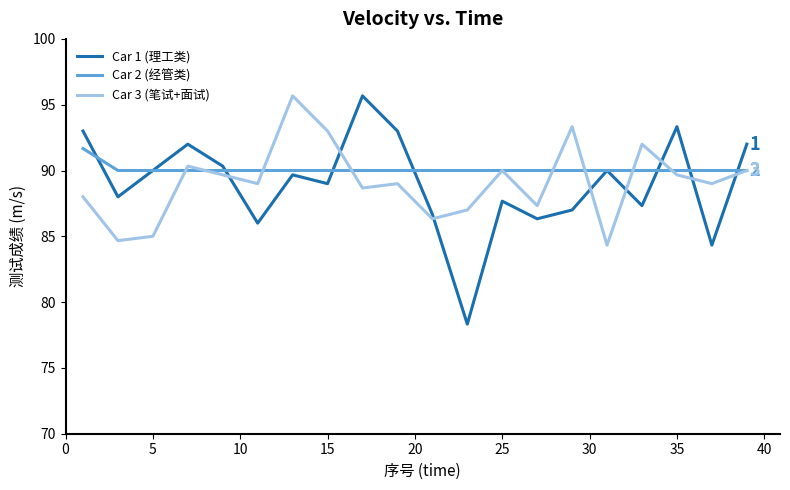

True or false: Car 1 (理工类) and Car 3 (笔试+面试) cross at least once.

True